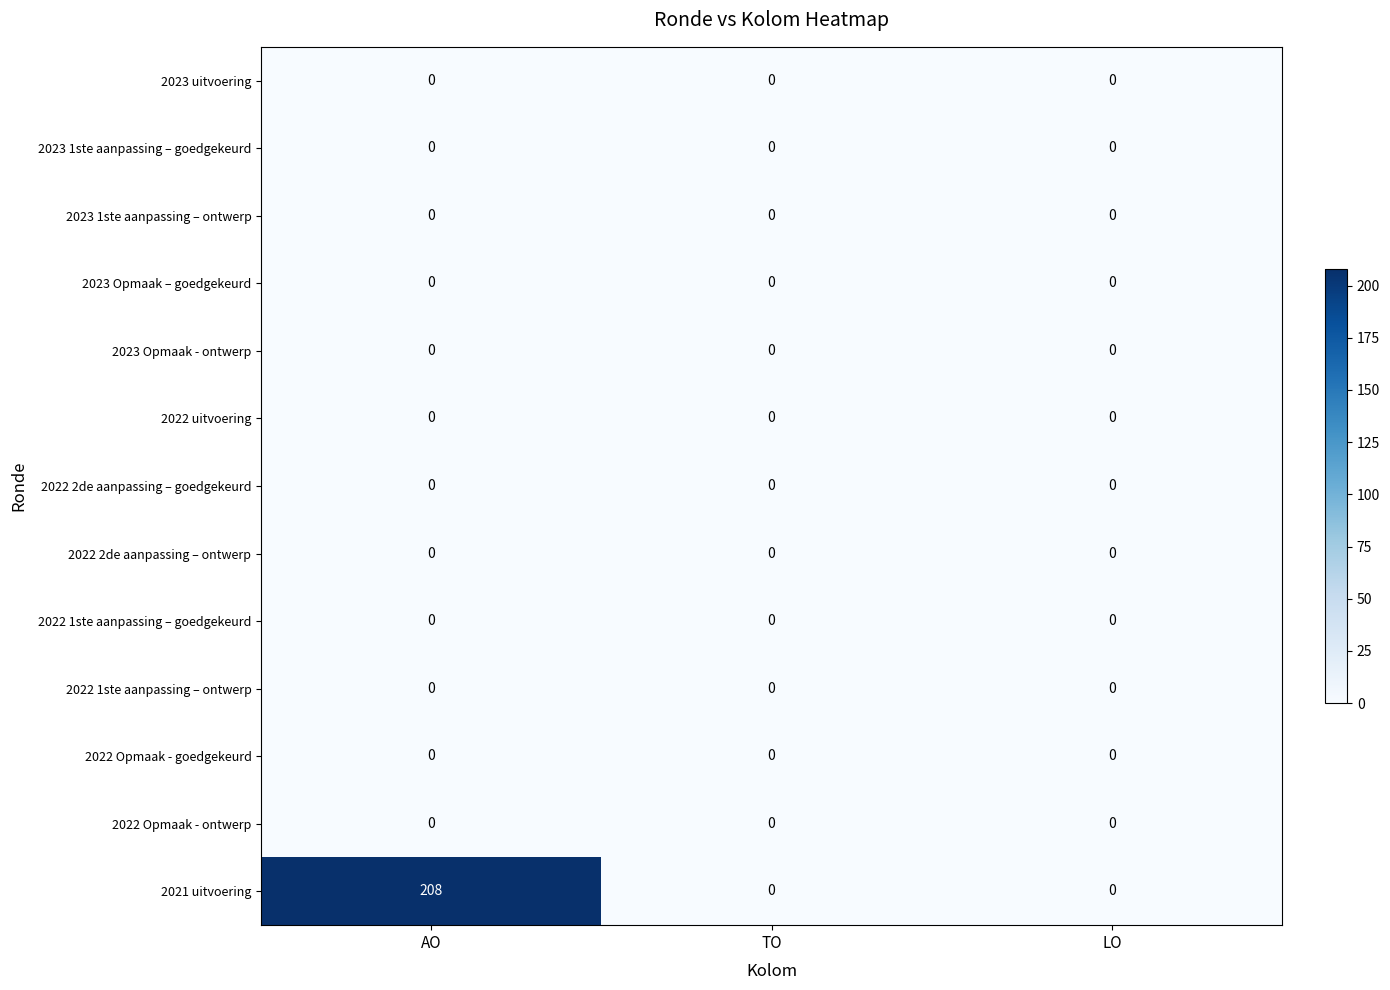

Between AO and LO, which series saw the biggest shift?

2021 uitvoering